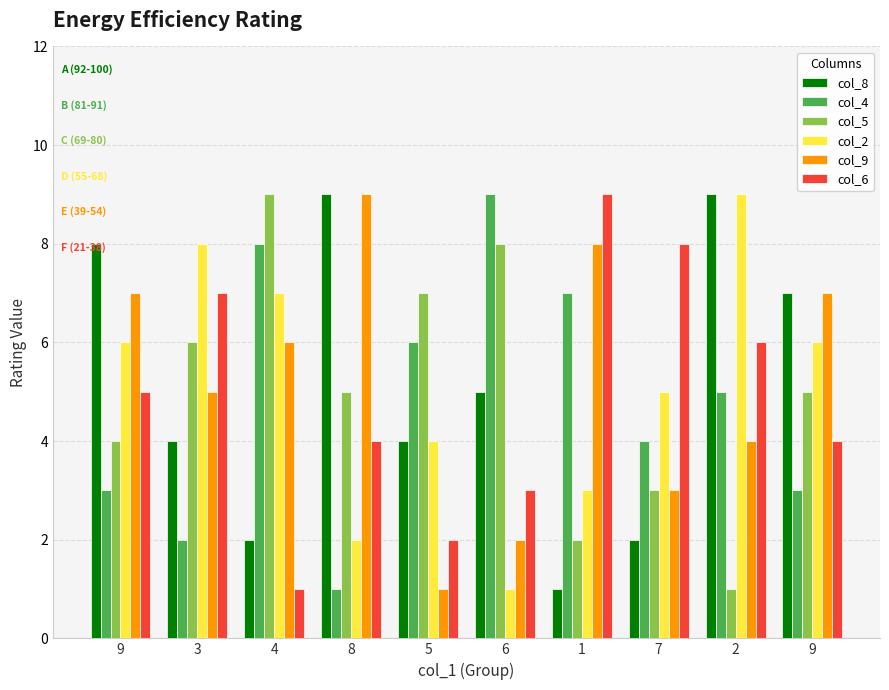

What are all the series names shown in the legend?

col_8, col_4, col_5, col_2, col_9, col_6